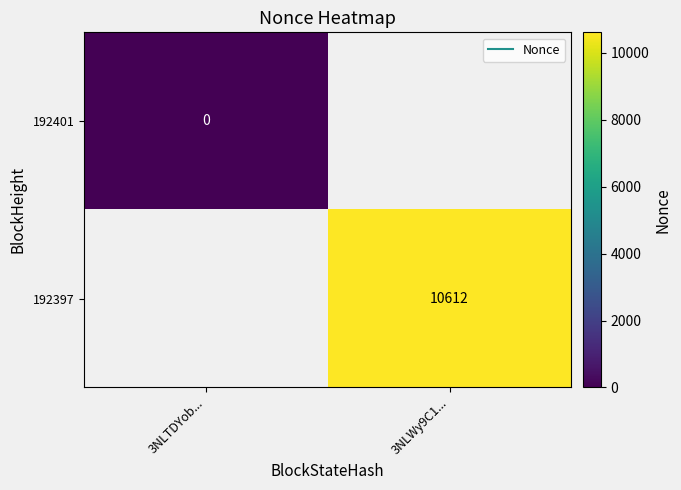

Is it true that 192401 equals 0.0 at 3NLTDYob...?

True